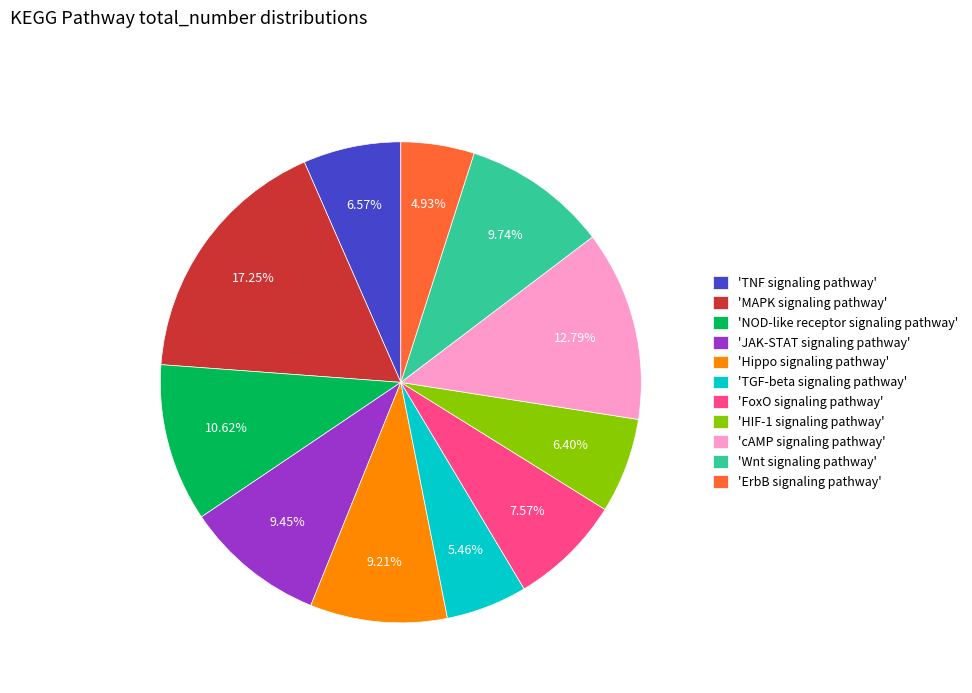

What is the ratio of the value at 'ErbB signaling pathway' to the value at 'JAK-STAT signaling pathway'?

0.5